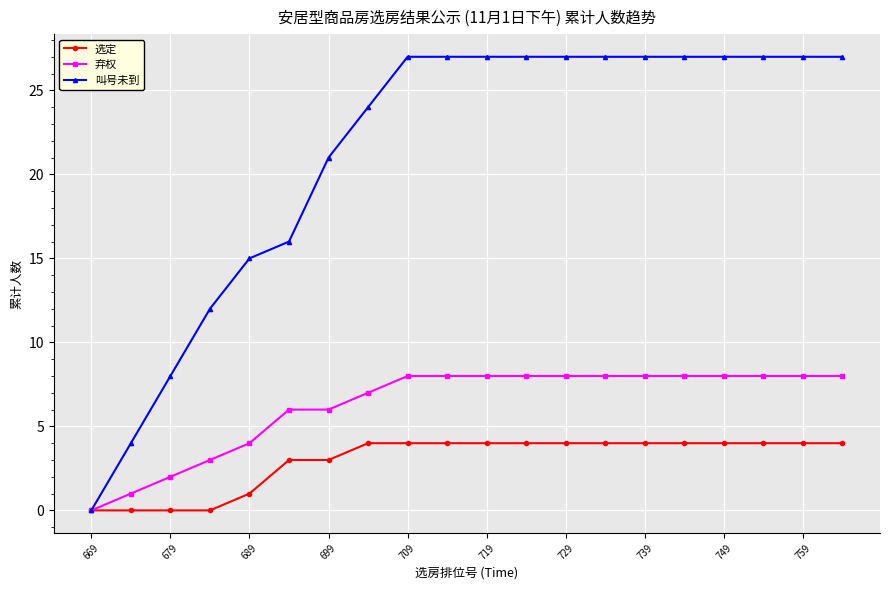

What is the maximum value for 叫号未到?

27